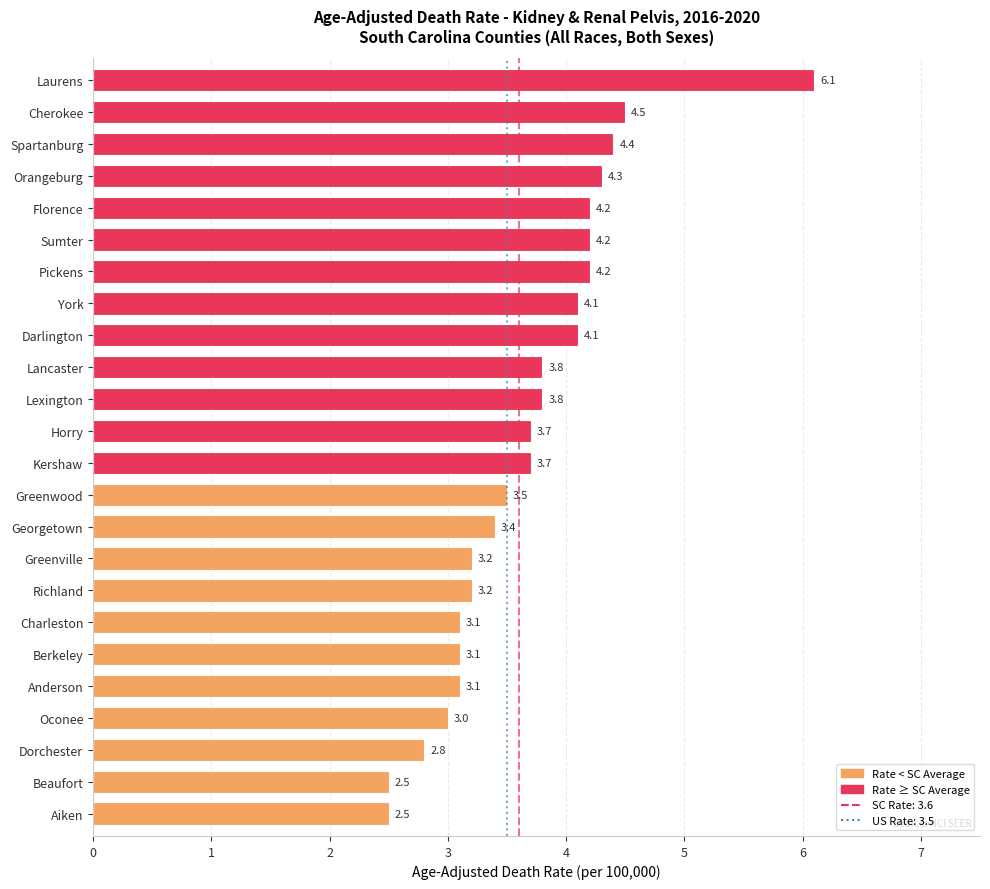

True or false: the data shows 5.2 at Berkeley.

False